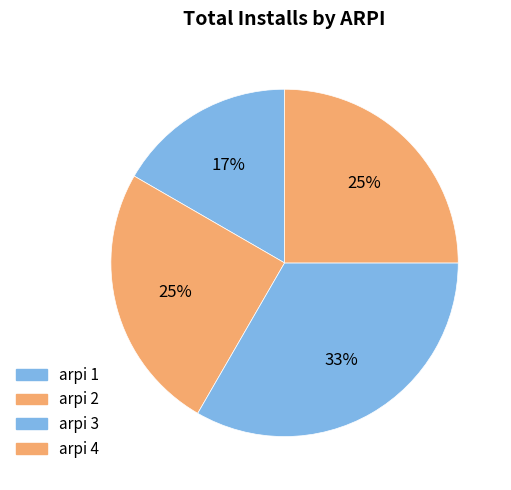

Count the number of slices in the pie.

4